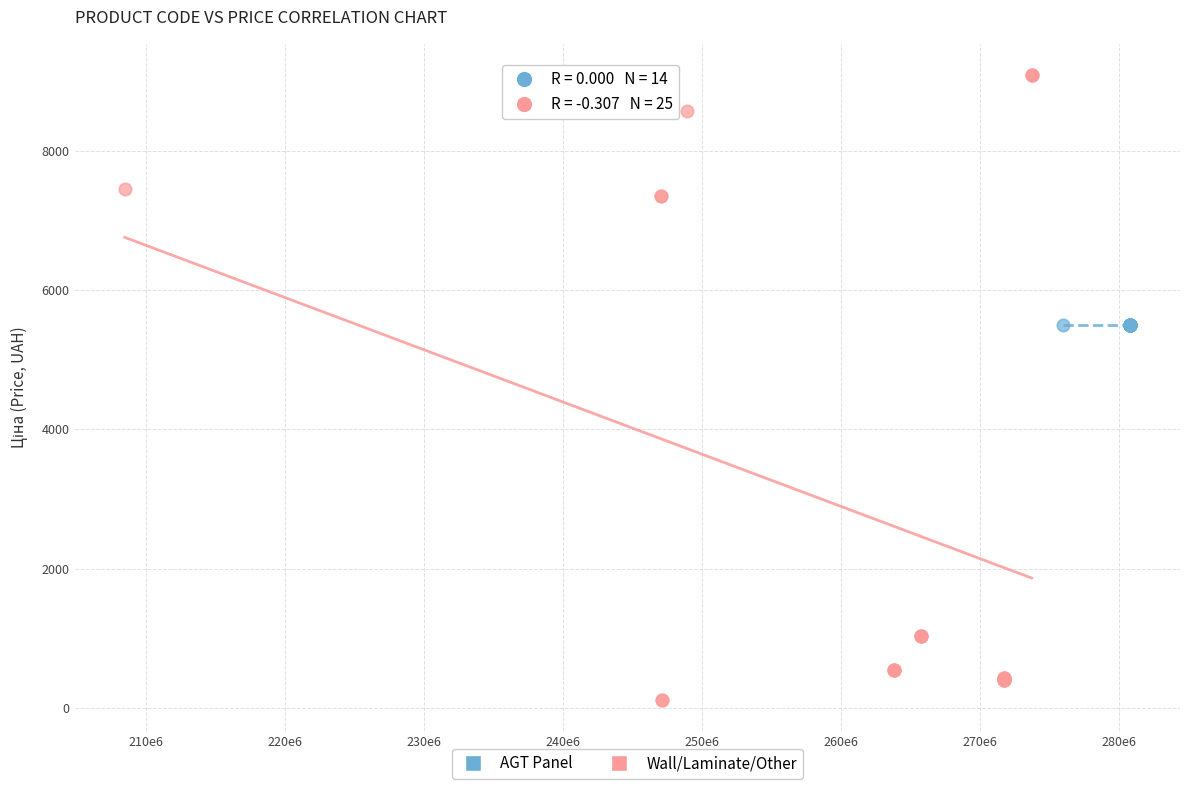

Which series contains the highest Y value?

Wall/Laminate/Other